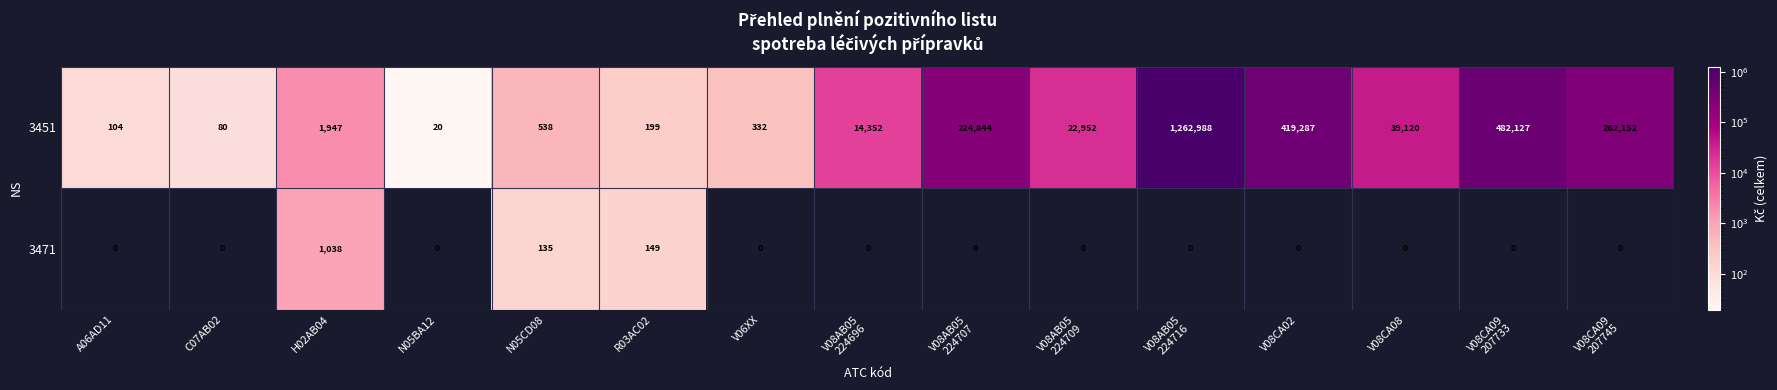

Which series changed the most between C07AB02 and V08AB05
224716?

3451